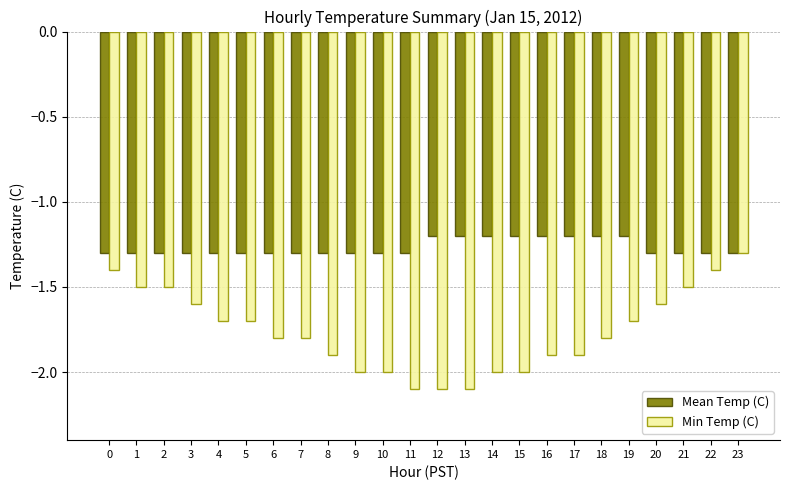

What is the difference between the highest and lowest values at 20?

0.3